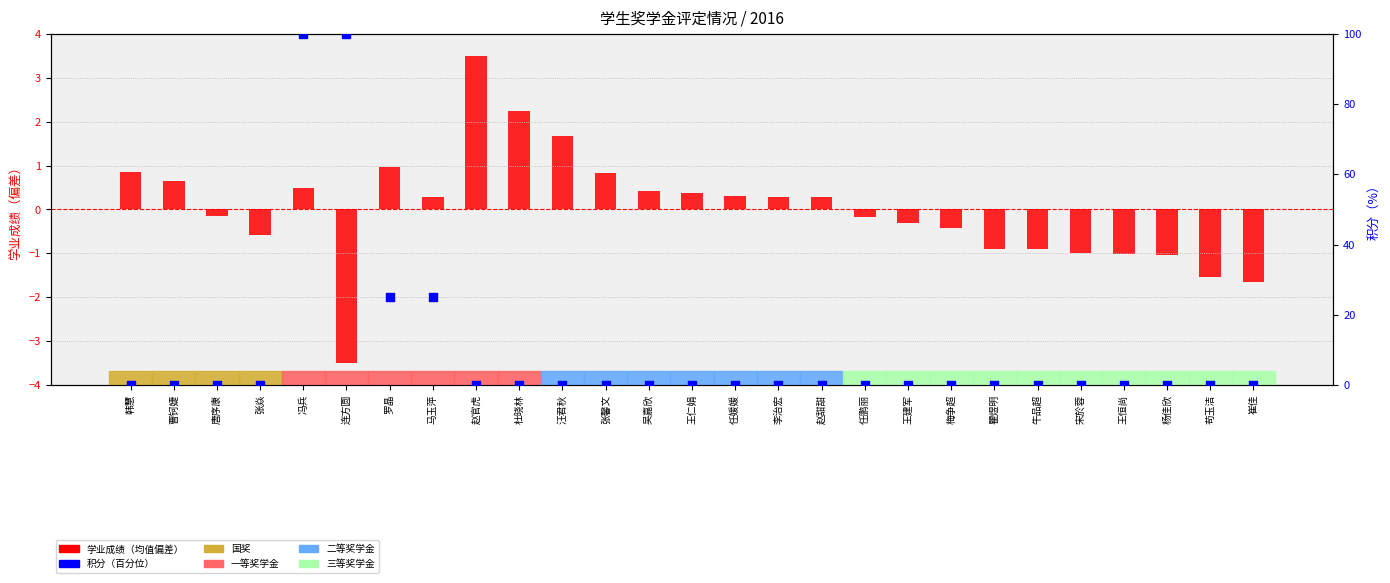

At how many categories does at least one series exceed 91?

2